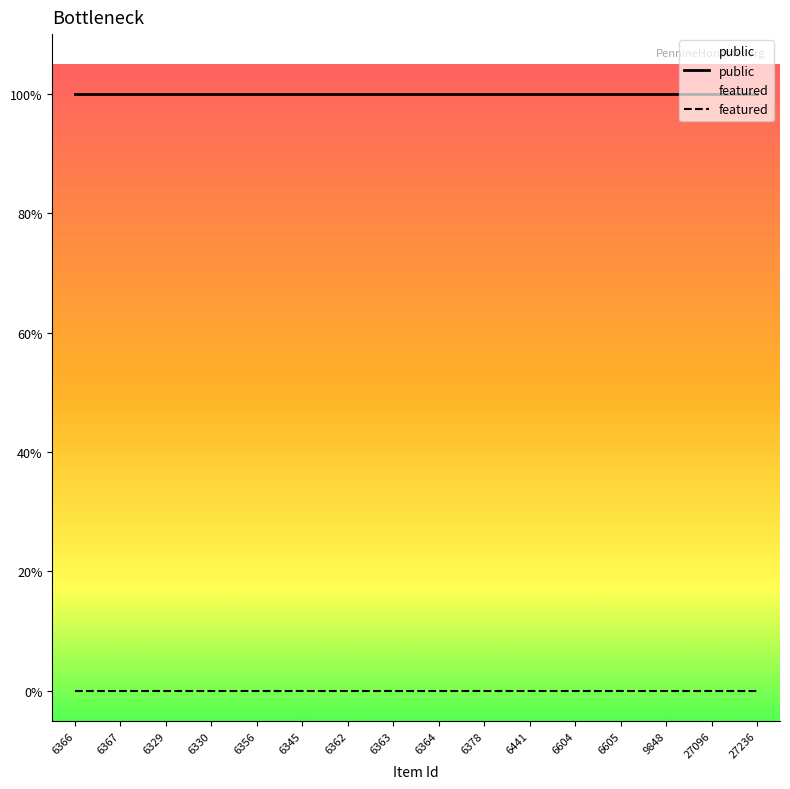

Is the value of featured at 6441 greater than the value of public at 6604?

No